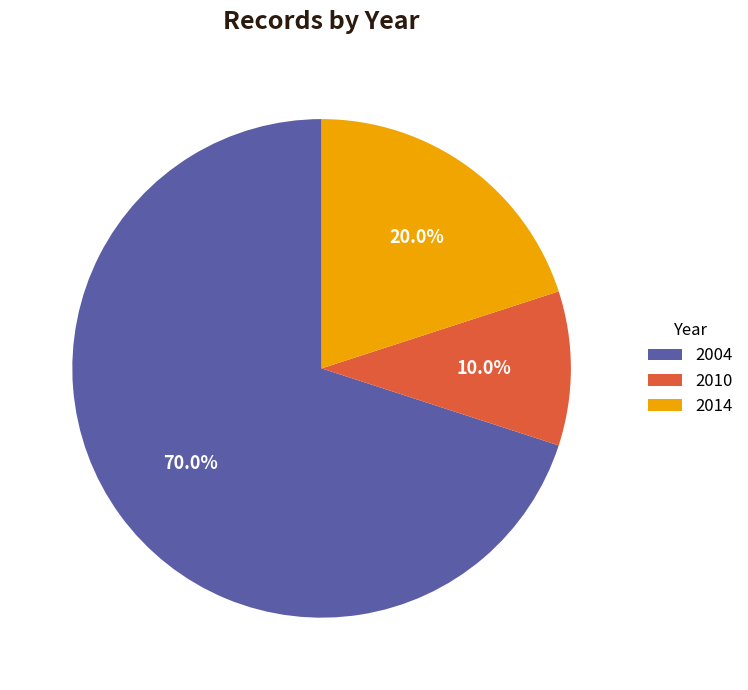

To the nearest percent, what portion does 2004 represent?

70%